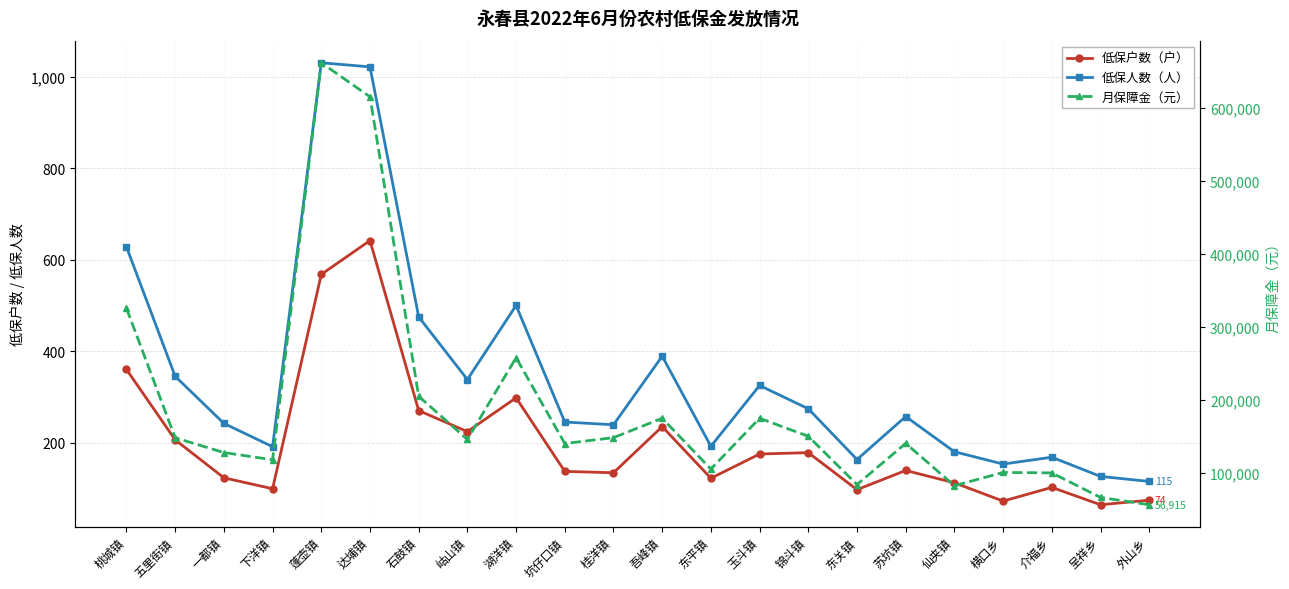

What is the total value across all series at 桂洋镇?

149033